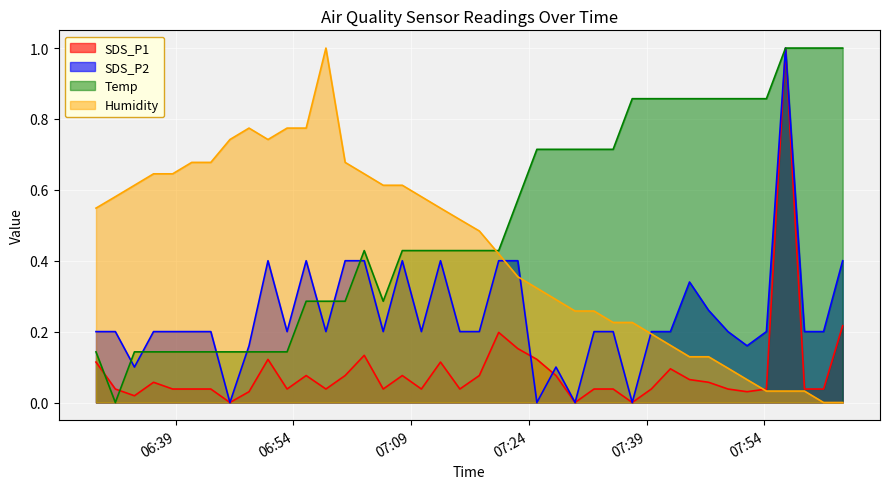

Reading left to right, transcribe all the data shown in this chart.

SDS_P1: 2021/06/28 06:28:50=0.1	2021/06/28 06:31:18=0.0	2021/06/28 06:33:44=0.0	2021/06/28 06:36:10=0.1	2021/06/28 06:38:36=0.0	2021/06/28 06:41:02=0.0	2021/06/28 06:43:28=0.0	2021/06/28 06:45:54=0.0	2021/06/28 06:48:20=0.0	2021/06/28 06:50:45=0.1	2021/06/28 06:53:11=0.0	2021/06/28 06:55:37=0.1	2021/06/28 06:58:08=0.0	2021/06/28 07:00:35=0.1	2021/06/28 07:03:01=0.1	2021/06/28 07:05:26=0.0	2021/06/28 07:07:52=0.1	2021/06/28 07:10:18=0.0	2021/06/28 07:12:44=0.1	2021/06/28 07:15:12=0.0	2021/06/28 07:17:41=0.1	2021/06/28 07:20:09=0.2	2021/06/28 07:22:35=0.2	2021/06/28 07:25:01=0.1	2021/06/28 07:27:27=0.1	2021/06/28 07:29:53=0.0	2021/06/28 07:32:18=0.0	2021/06/28 07:34:44=0.0	2021/06/28 07:37:10=0.0	2021/06/28 07:39:36=0.0	2021/06/28 07:42:02=0.1	2021/06/28 07:44:28=0.1	2021/06/28 07:46:54=0.1	2021/06/28 07:49:22=0.0	2021/06/28 07:51:48=0.0	2021/06/28 07:54:16=0.0	2021/06/28 07:56:42=1.0	2021/06/28 07:59:07=0.0	2021/06/28 08:01:33=0.0	2021/06/28 08:03:59=0.2
SDS_P2: 2021/06/28 06:28:50=0.2	2021/06/28 06:31:18=0.2	2021/06/28 06:33:44=0.1	2021/06/28 06:36:10=0.2	2021/06/28 06:38:36=0.2	2021/06/28 06:41:02=0.2	2021/06/28 06:43:28=0.2	2021/06/28 06:45:54=0.0	2021/06/28 06:48:20=0.2	2021/06/28 06:50:45=0.4	2021/06/28 06:53:11=0.2	2021/06/28 06:55:37=0.4	2021/06/28 06:58:08=0.2	2021/06/28 07:00:35=0.4	2021/06/28 07:03:01=0.4	2021/06/28 07:05:26=0.2	2021/06/28 07:07:52=0.4	2021/06/28 07:10:18=0.2	2021/06/28 07:12:44=0.4	2021/06/28 07:15:12=0.2	2021/06/28 07:17:41=0.2	2021/06/28 07:20:09=0.4	2021/06/28 07:22:35=0.4	2021/06/28 07:25:01=0.0	2021/06/28 07:27:27=0.1	2021/06/28 07:29:53=0.0	2021/06/28 07:32:18=0.2	2021/06/28 07:34:44=0.2	2021/06/28 07:37:10=0.0	2021/06/28 07:39:36=0.2	2021/06/28 07:42:02=0.2	2021/06/28 07:44:28=0.3	2021/06/28 07:46:54=0.3	2021/06/28 07:49:22=0.2	2021/06/28 07:51:48=0.2	2021/06/28 07:54:16=0.2	2021/06/28 07:56:42=1.0	2021/06/28 07:59:07=0.2	2021/06/28 08:01:33=0.2	2021/06/28 08:03:59=0.4
Temp: 2021/06/28 06:28:50=0.1	2021/06/28 06:31:18=0.0	2021/06/28 06:33:44=0.1	2021/06/28 06:36:10=0.1	2021/06/28 06:38:36=0.1	2021/06/28 06:41:02=0.1	2021/06/28 06:43:28=0.1	2021/06/28 06:45:54=0.1	2021/06/28 06:48:20=0.1	2021/06/28 06:50:45=0.1	2021/06/28 06:53:11=0.1	2021/06/28 06:55:37=0.3	2021/06/28 06:58:08=0.3	2021/06/28 07:00:35=0.3	2021/06/28 07:03:01=0.4	2021/06/28 07:05:26=0.3	2021/06/28 07:07:52=0.4	2021/06/28 07:10:18=0.4	2021/06/28 07:12:44=0.4	2021/06/28 07:15:12=0.4	2021/06/28 07:17:41=0.4	2021/06/28 07:20:09=0.4	2021/06/28 07:22:35=0.6	2021/06/28 07:25:01=0.7	2021/06/28 07:27:27=0.7	2021/06/28 07:29:53=0.7	2021/06/28 07:32:18=0.7	2021/06/28 07:34:44=0.7	2021/06/28 07:37:10=0.9	2021/06/28 07:39:36=0.9	2021/06/28 07:42:02=0.9	2021/06/28 07:44:28=0.9	2021/06/28 07:46:54=0.9	2021/06/28 07:49:22=0.9	2021/06/28 07:51:48=0.9	2021/06/28 07:54:16=0.9	2021/06/28 07:56:42=1.0	2021/06/28 07:59:07=1.0	2021/06/28 08:01:33=1.0	2021/06/28 08:03:59=1.0
Humidity: 2021/06/28 06:28:50=0.5	2021/06/28 06:31:18=0.6	2021/06/28 06:33:44=0.6	2021/06/28 06:36:10=0.6	2021/06/28 06:38:36=0.6	2021/06/28 06:41:02=0.7	2021/06/28 06:43:28=0.7	2021/06/28 06:45:54=0.7	2021/06/28 06:48:20=0.8	2021/06/28 06:50:45=0.7	2021/06/28 06:53:11=0.8	2021/06/28 06:55:37=0.8	2021/06/28 06:58:08=1.0	2021/06/28 07:00:35=0.7	2021/06/28 07:03:01=0.6	2021/06/28 07:05:26=0.6	2021/06/28 07:07:52=0.6	2021/06/28 07:10:18=0.6	2021/06/28 07:12:44=0.5	2021/06/28 07:15:12=0.5	2021/06/28 07:17:41=0.5	2021/06/28 07:20:09=0.4	2021/06/28 07:22:35=0.4	2021/06/28 07:25:01=0.3	2021/06/28 07:27:27=0.3	2021/06/28 07:29:53=0.3	2021/06/28 07:32:18=0.3	2021/06/28 07:34:44=0.2	2021/06/28 07:37:10=0.2	2021/06/28 07:39:36=0.2	2021/06/28 07:42:02=0.2	2021/06/28 07:44:28=0.1	2021/06/28 07:46:54=0.1	2021/06/28 07:49:22=0.1	2021/06/28 07:51:48=0.1	2021/06/28 07:54:16=0.0	2021/06/28 07:56:42=0.0	2021/06/28 07:59:07=0.0	2021/06/28 08:01:33=0.0	2021/06/28 08:03:59=0.0